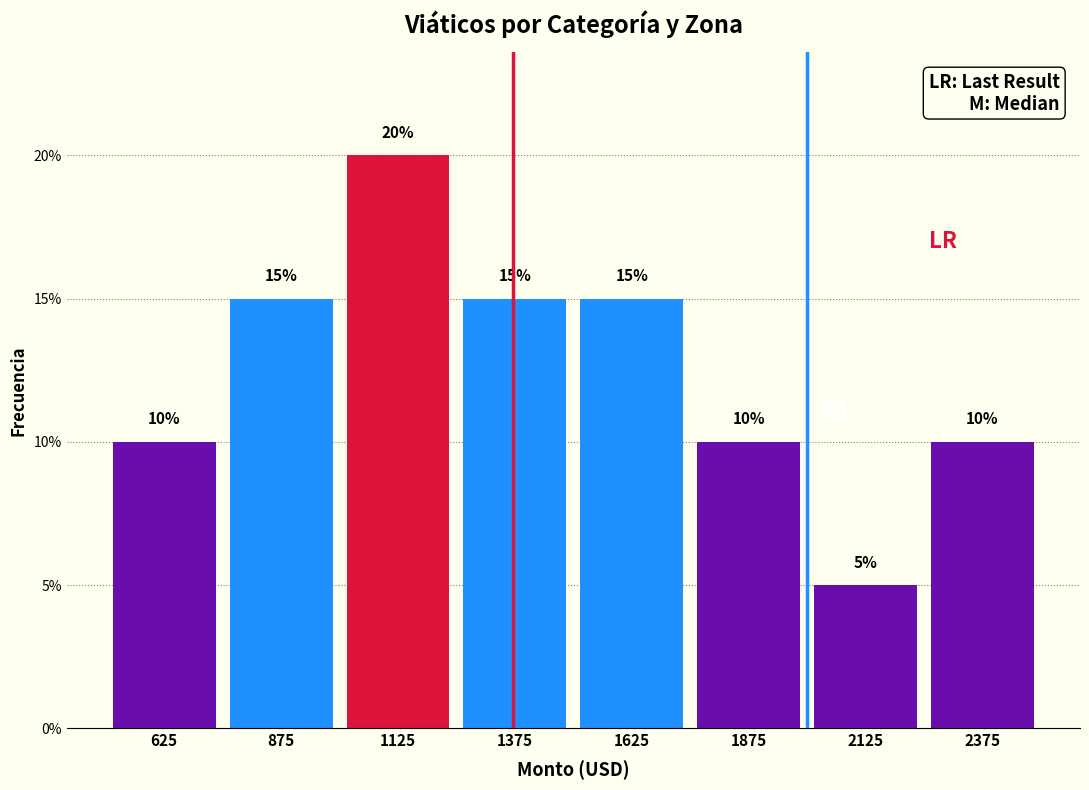

What is the height of the bar covering 1500 to 1750 on the x-axis?

15